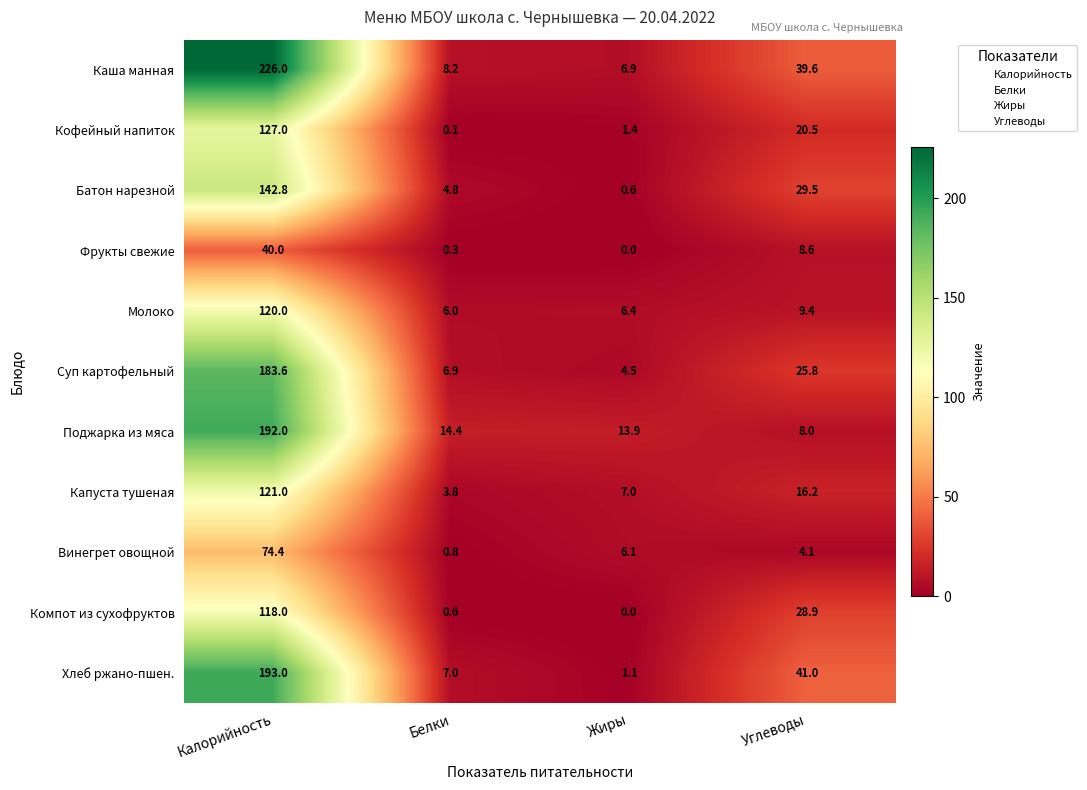

What is the sum of all Каша манная values?

280.7